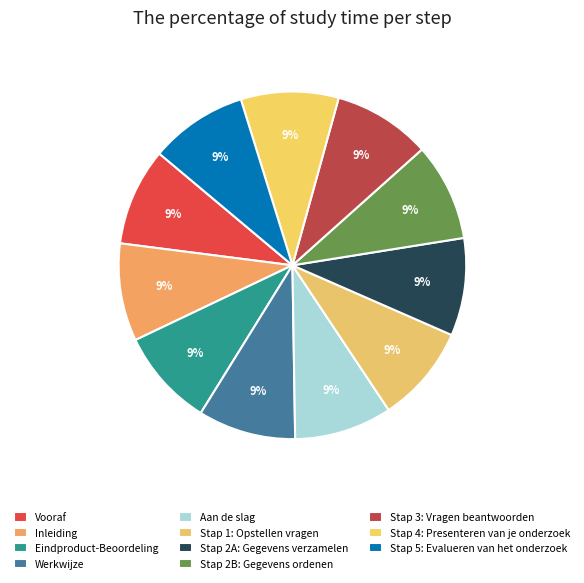

How many segments does this pie chart have?

11